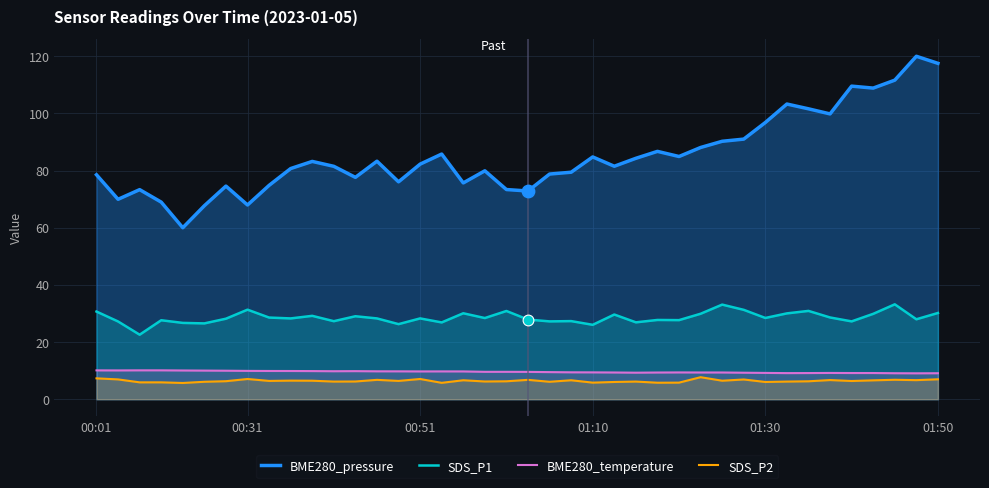

Which series has the widest spread of values?

BME280_pressure